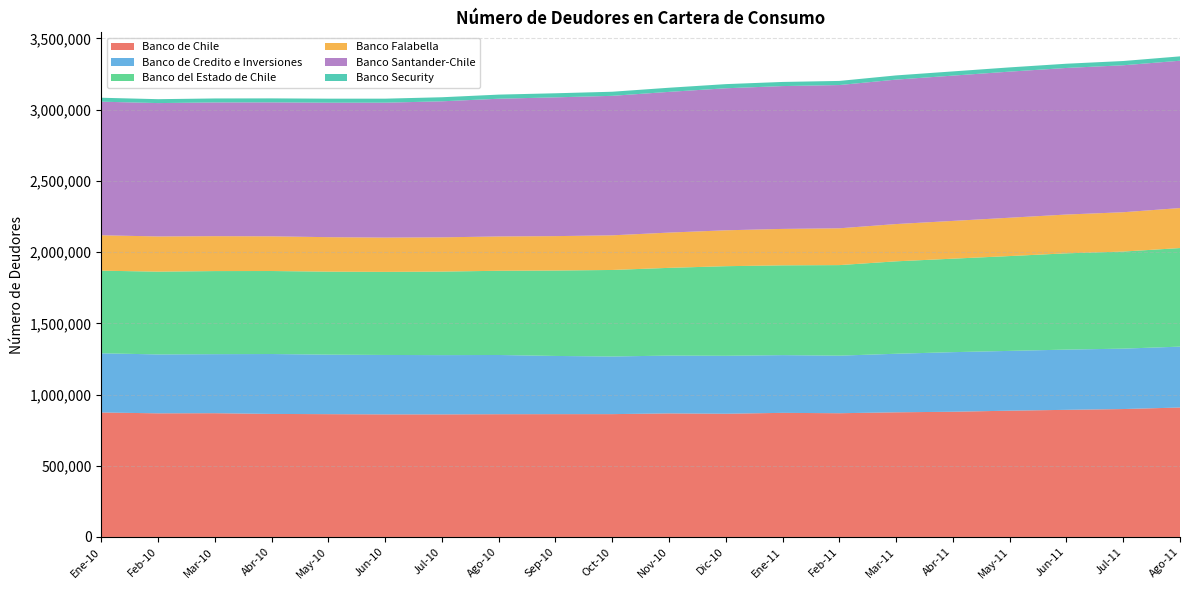

Reading right to left, extract all data points from this chart.

Banco de Chile: 908803	898042	892494	886559	879067	875099	868678	871275	865060	867460	862319	862235	861775	860552	860571	862124	863799	868822	867964	873882
Banco de Credito e Inversiones: 427432	424068	422842	419750	418320	411074	404114	405200	406869	405874	404598	408548	415750	416056	417171	417822	420504	414476	413441	415589
Banco del Estado de Chile: 692150	681606	675978	665823	656460	648984	635817	630460	629039	615973	607576	599769	591265	586432	583349	582703	582810	583394	581279	580004
Banco Falabella: 280786	276051	272319	269112	265062	261639	258399	255801	251972	247567	243135	241513	240965	240403	240637	242082	243531	245092	247078	248575
Banco Santander-Chile: 1034330	1031761	1029072	1025713	1020053	1014063	1005729	1002729	997139	987956	979340	974259	966915	955093	947151	944043	940427	938810	936310	937900
Banco Security: 30611	29959	29775	29801	29546	29542	28933	29052	29130	29000	28815	28676	28920	28536	28279	28386	28099	28009	27457	27688